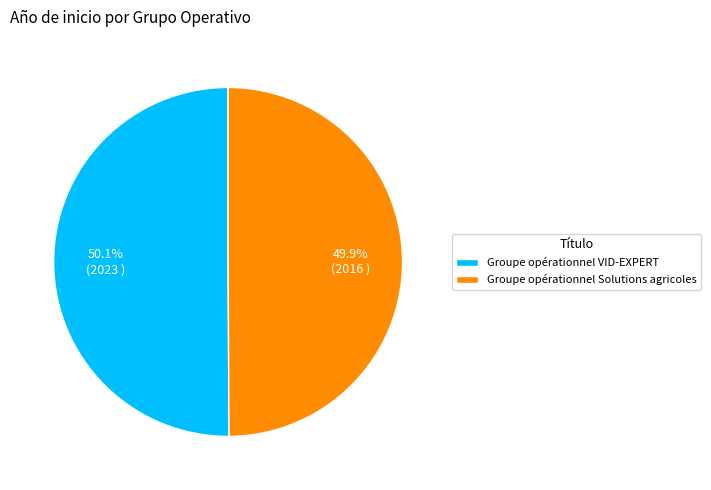

Is there a majority slice in this chart?

Yes